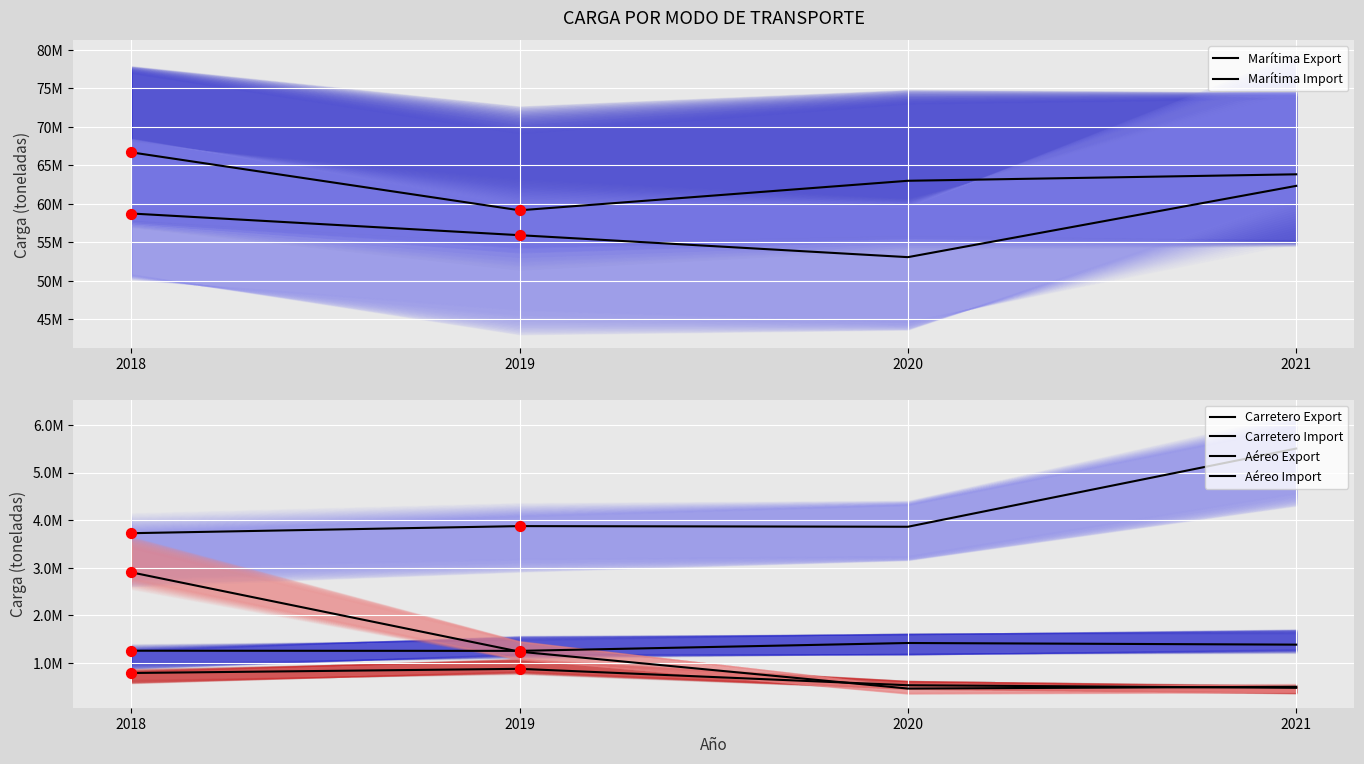

At which category is the sum across all series the highest?

2018